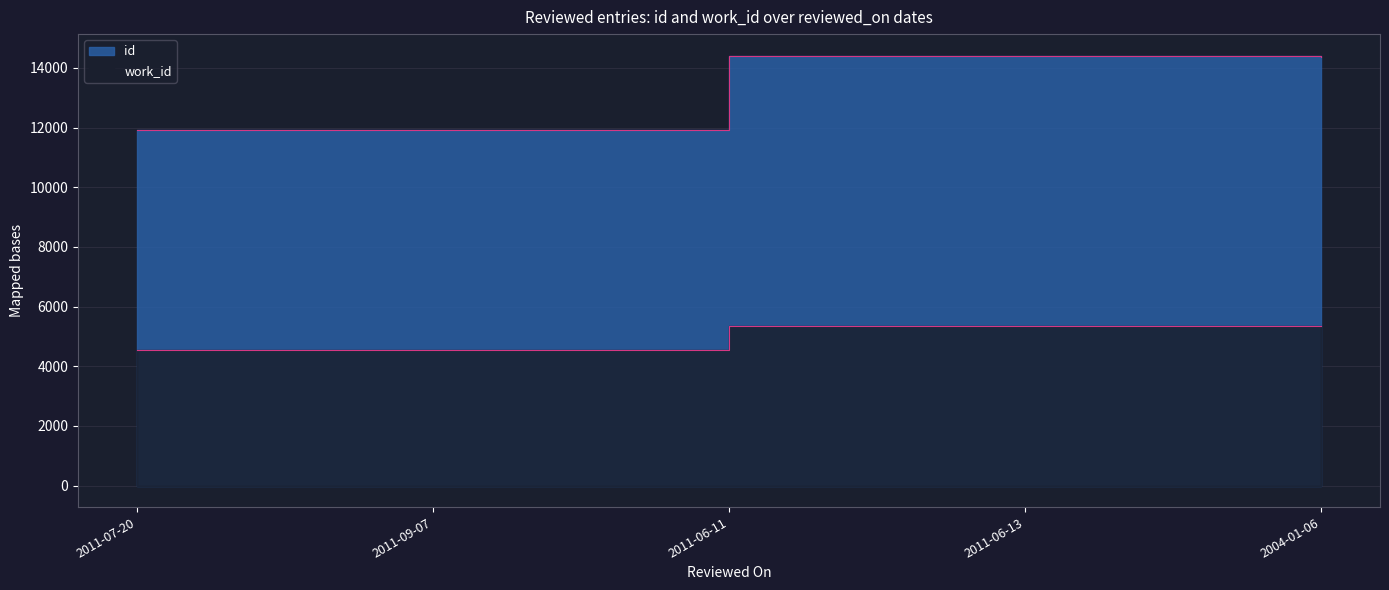

Which series has the largest total across all categories?

id